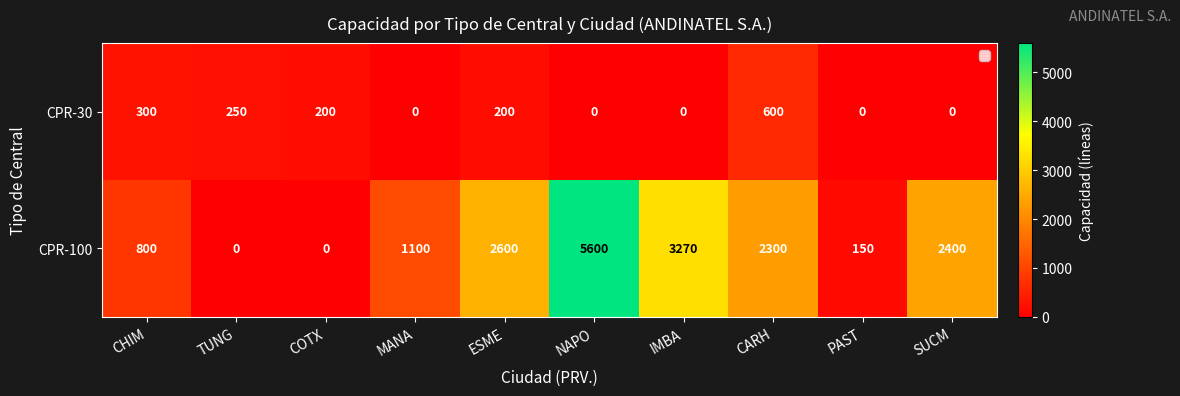

What is the sum of all CPR-30 values?

1550